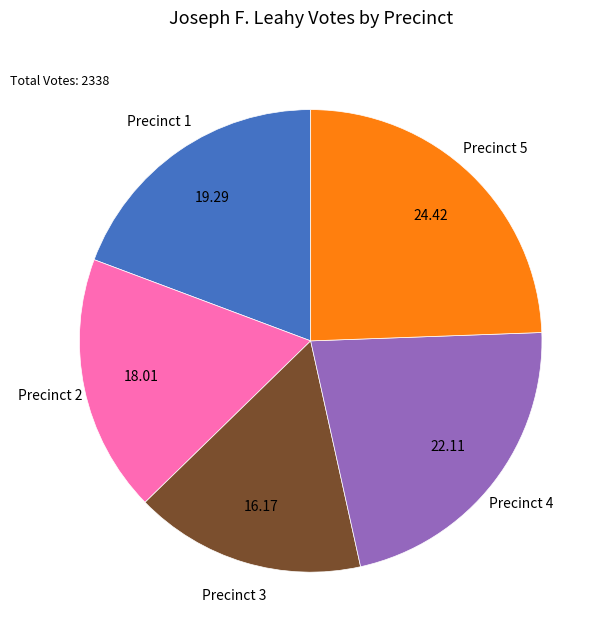

Do Precinct 4 and Precinct 1 together represent more than half of the pie?

No